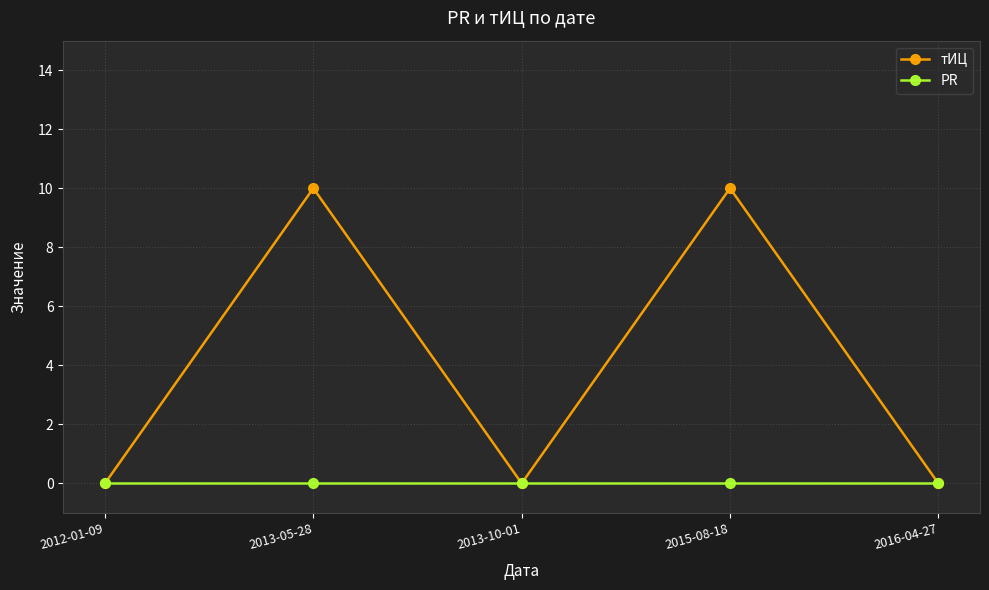

How many lines are shown in the chart?

2